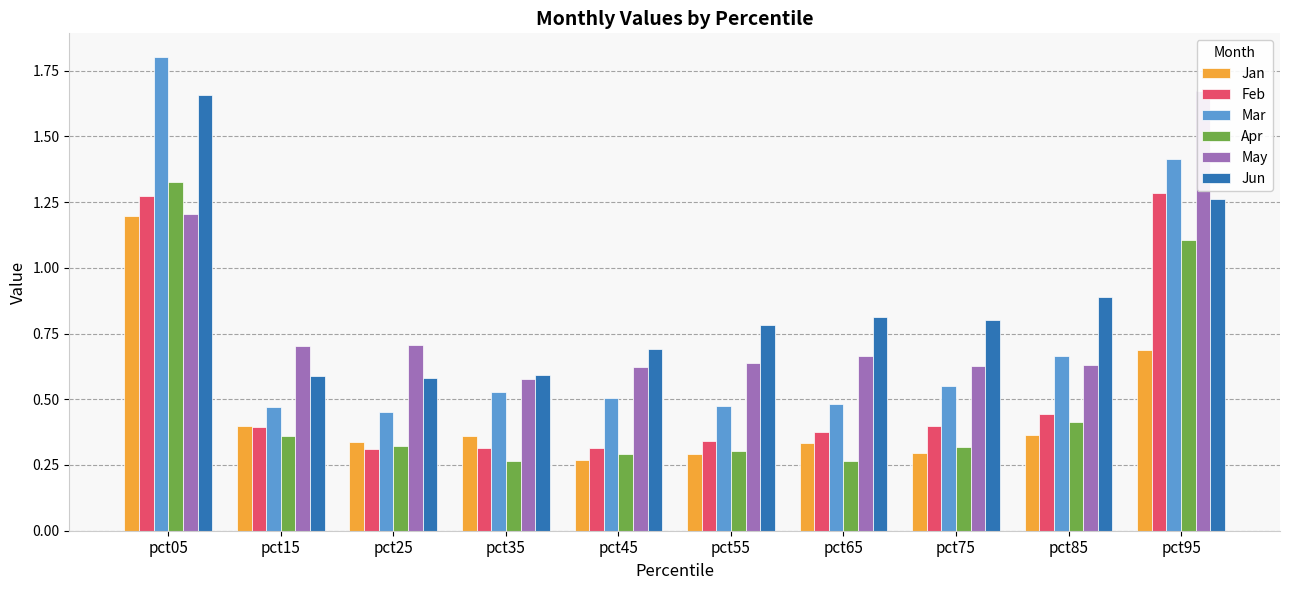

Reading left to right, what are all the values shown in this chart?

Jan: pct05=1.2	pct15=0.4	pct25=0.3	pct35=0.4	pct45=0.3	pct55=0.3	pct65=0.3	pct75=0.3	pct85=0.4	pct95=0.7
Feb: pct05=1.3	pct15=0.4	pct25=0.3	pct35=0.3	pct45=0.3	pct55=0.3	pct65=0.4	pct75=0.4	pct85=0.4	pct95=1.3
Mar: pct05=1.8	pct15=0.5	pct25=0.5	pct35=0.5	pct45=0.5	pct55=0.5	pct65=0.5	pct75=0.5	pct85=0.7	pct95=1.4
Apr: pct05=1.3	pct15=0.4	pct25=0.3	pct35=0.3	pct45=0.3	pct55=0.3	pct65=0.3	pct75=0.3	pct85=0.4	pct95=1.1
May: pct05=1.2	pct15=0.7	pct25=0.7	pct35=0.6	pct45=0.6	pct55=0.6	pct65=0.7	pct75=0.6	pct85=0.6	pct95=1.7
Jun: pct05=1.7	pct15=0.6	pct25=0.6	pct35=0.6	pct45=0.7	pct55=0.8	pct65=0.8	pct75=0.8	pct85=0.9	pct95=1.3